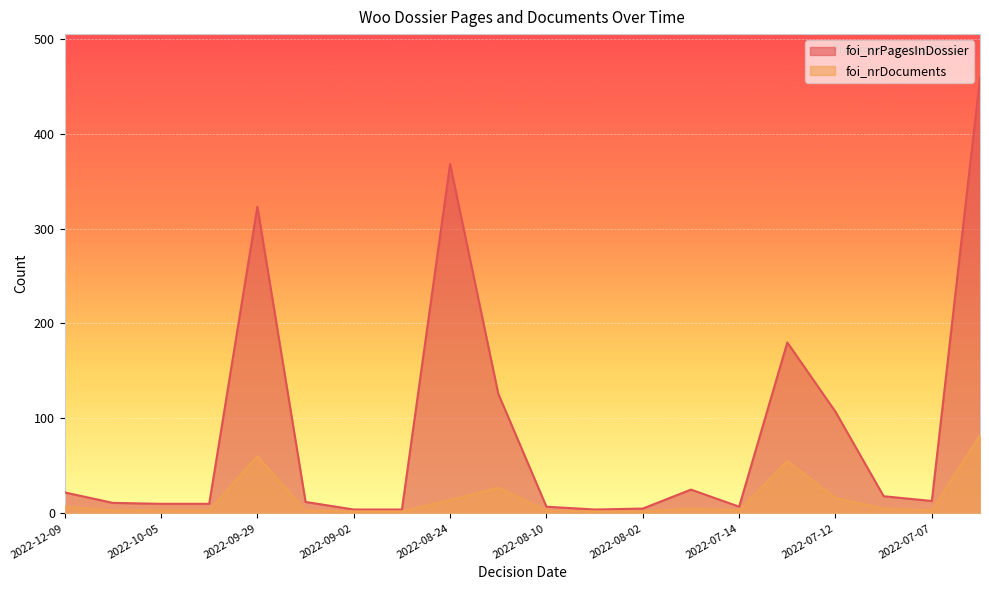

Reading left to right, list all the values displayed in this chart.

foi_nrPagesInDossier: 22	11	10	10	323	12	4	4	368	126	7	4	5	25	7	180	107	18	13	459
foi_nrDocuments: 7	3	3	3	60	3	2	2	14	27	3	2	2	5	3	55	16	5	3	82